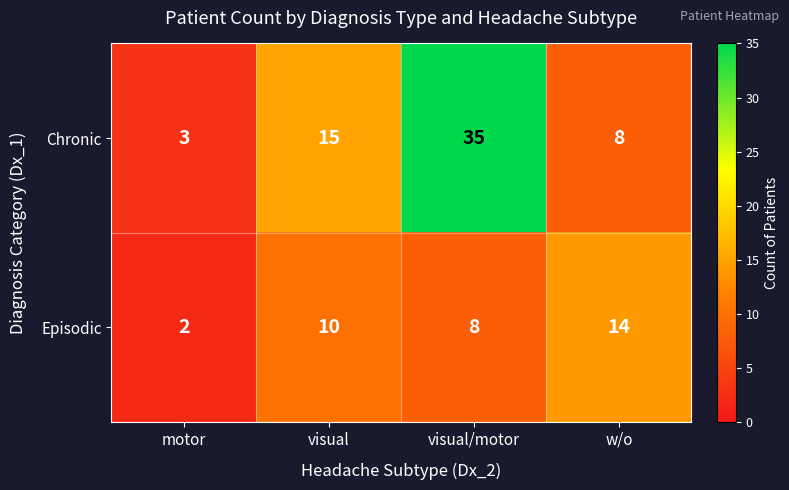

How many data points in Episodic are less than 10?

2